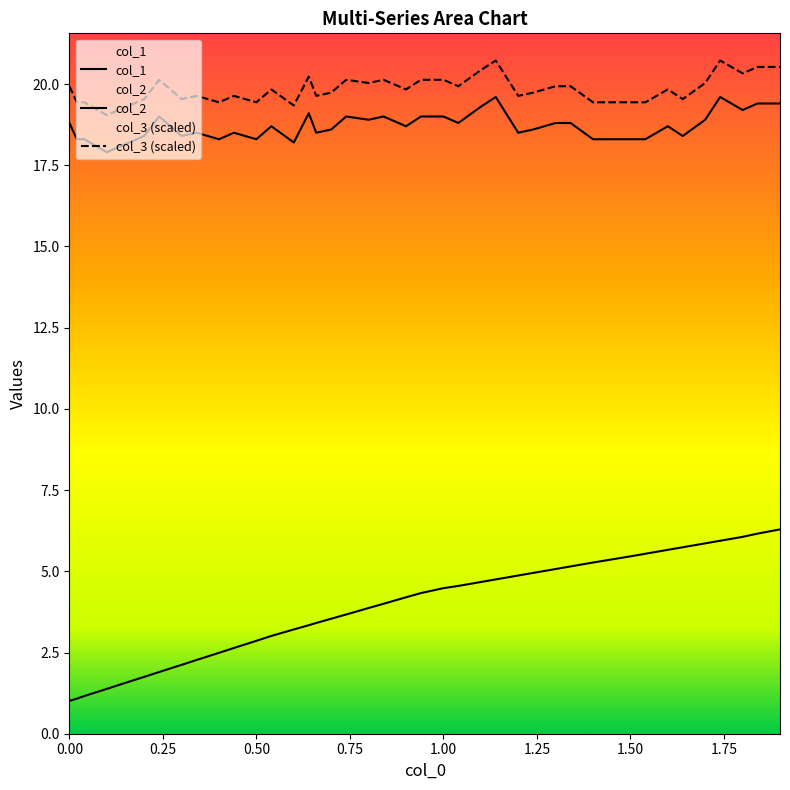

What are all the series names shown in the legend?

col_1, col_2, col_3 (scaled)